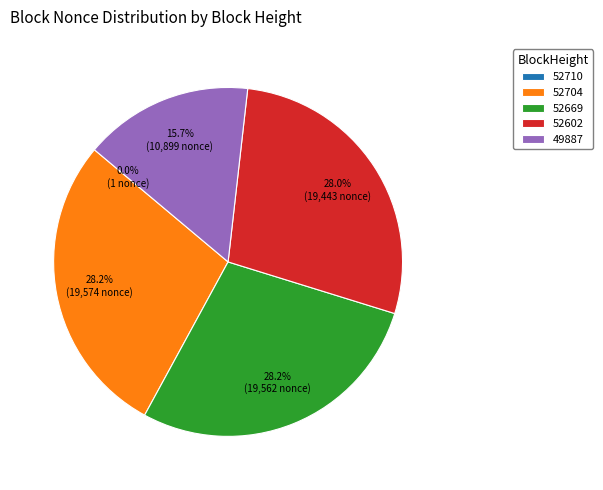

Is the sum of 52704 and 52669 greater than half?

Yes